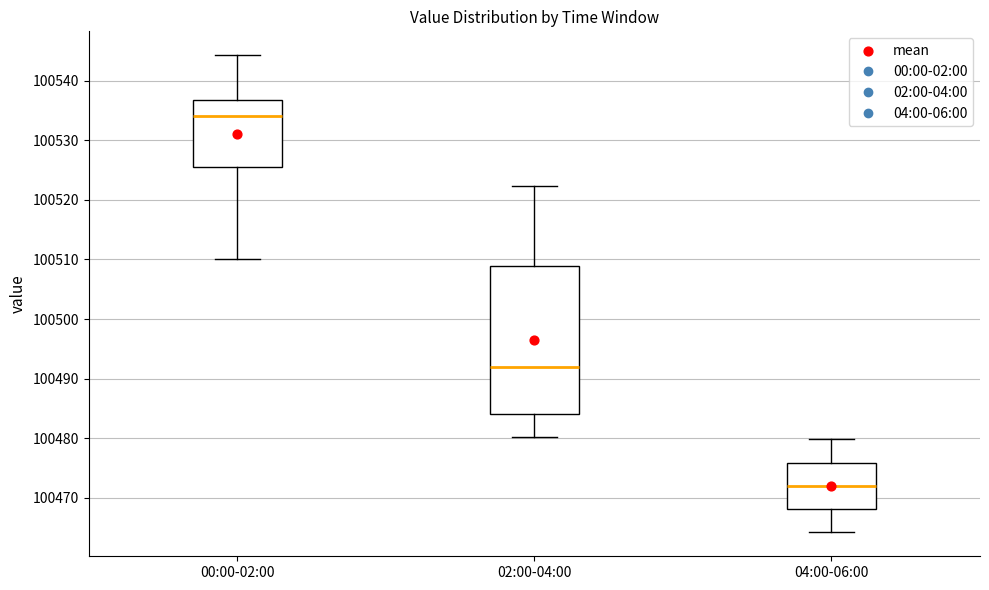

Where is the upper edge of the box for 02:00-04:00 on the y-axis? The values are not printed on the chart, so give them approximately, as read against the axis.

100509